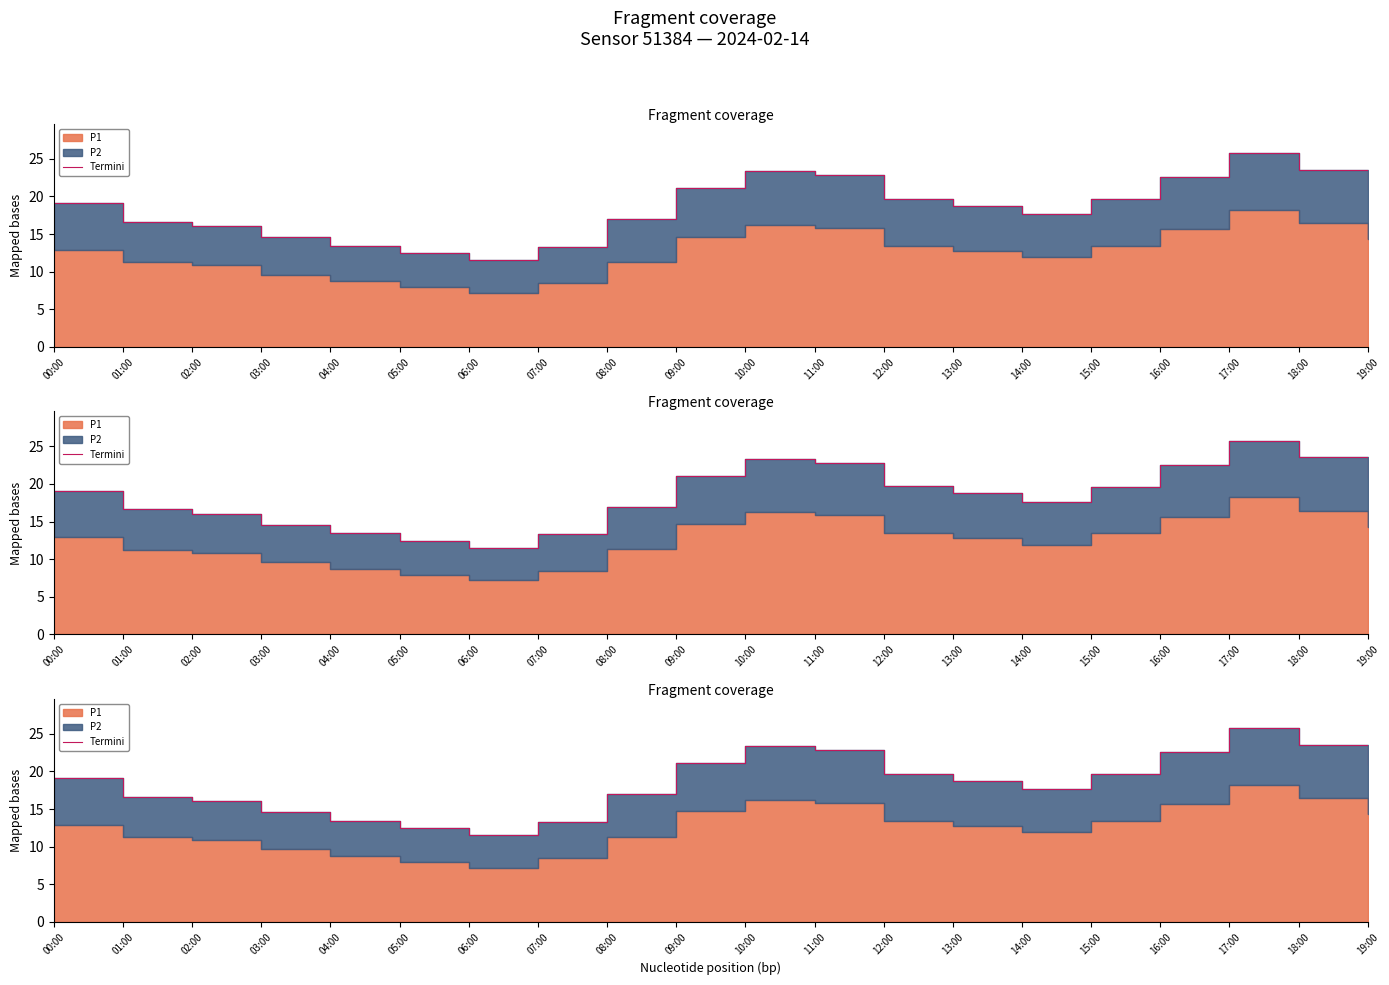

What is the value of the 6th point from the left?

12.4